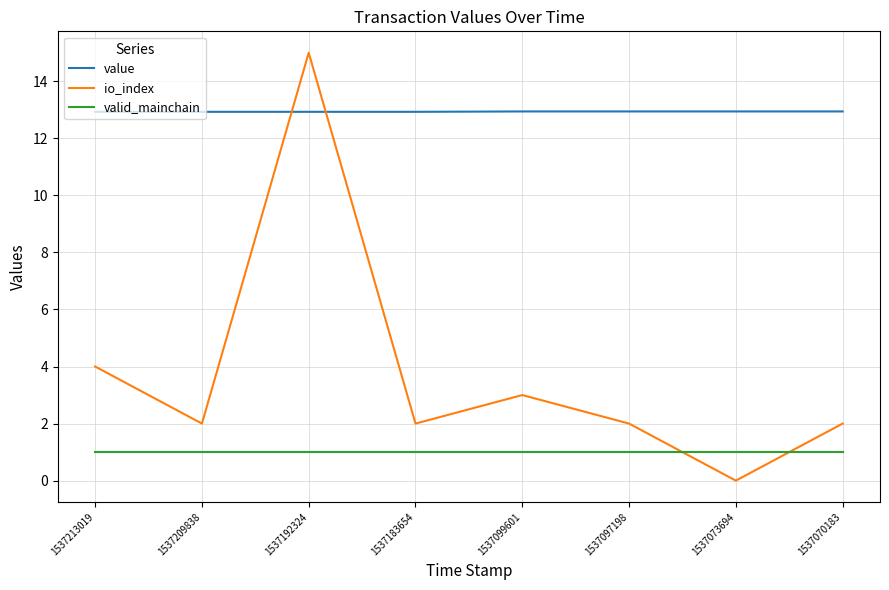

Which series has the largest total across all categories?

value